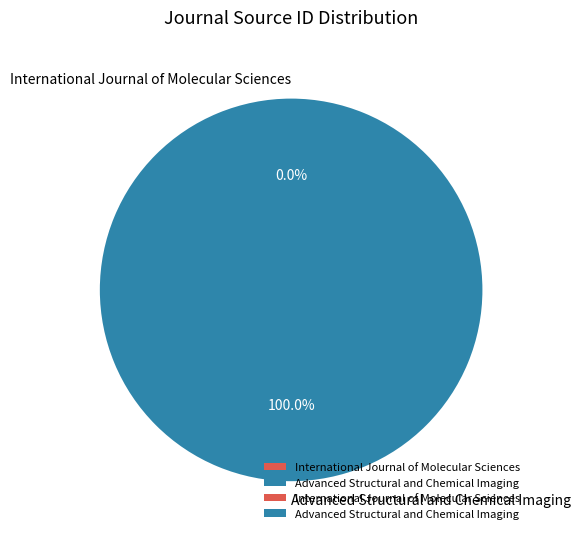

What is the largest slice in the pie chart?

Advanced Structural and Chemical Imaging